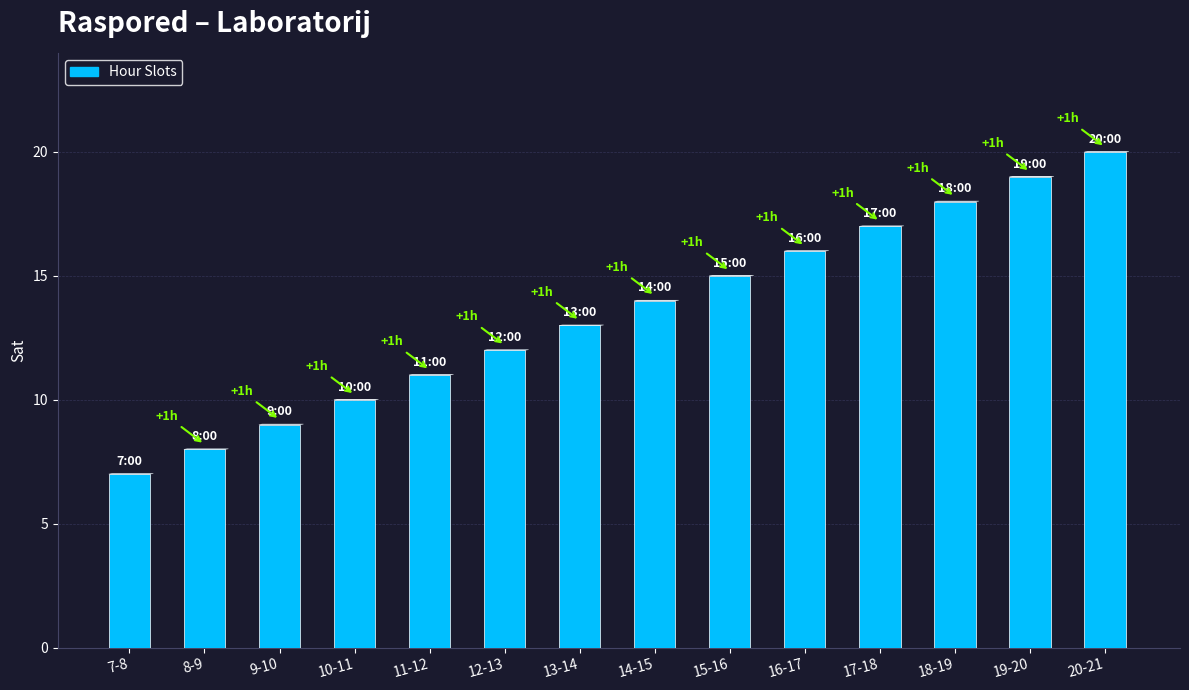

Reading left to right, what are all the values shown in this chart?

7	8	9	10	11	12	13	14	15	16	17	18	19	20